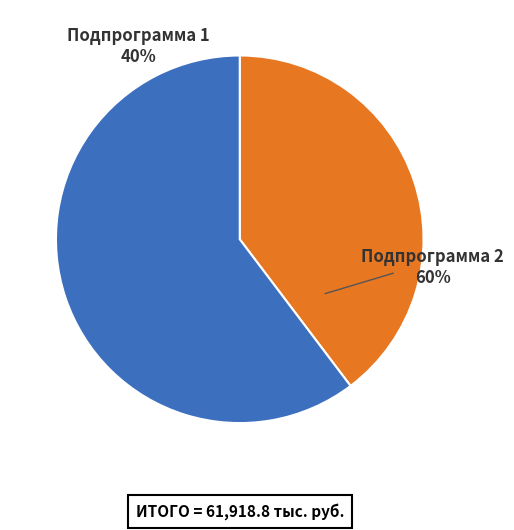

Approximately how many times larger is the value at Подпрограмма 2 compared to Подпрограмма 1?

1.5